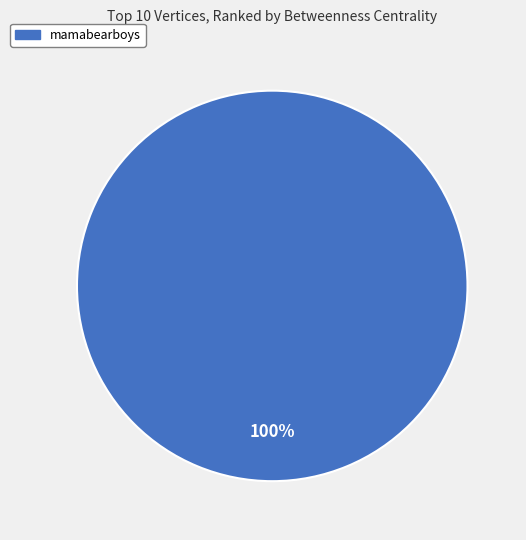

Is mamabearboys the majority of the pie?

Yes